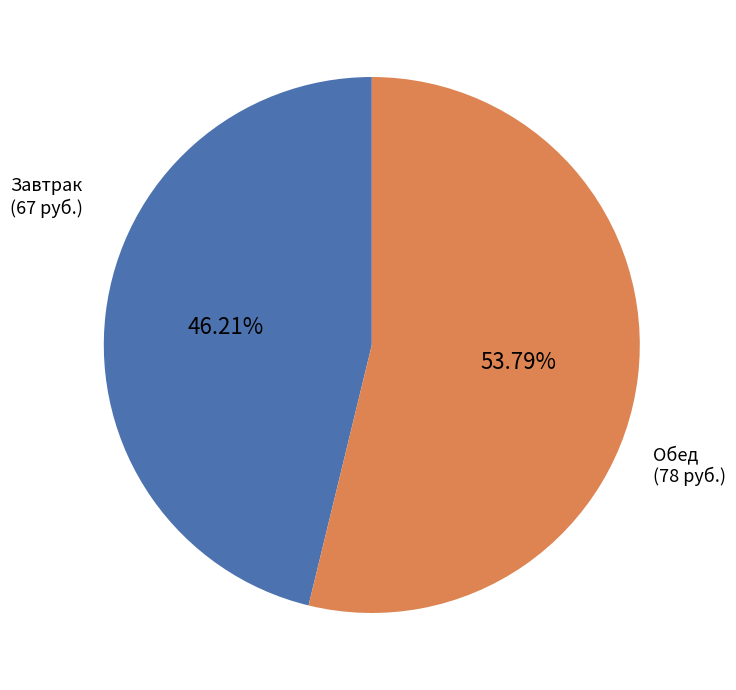

Count the number of slices in the pie.

2